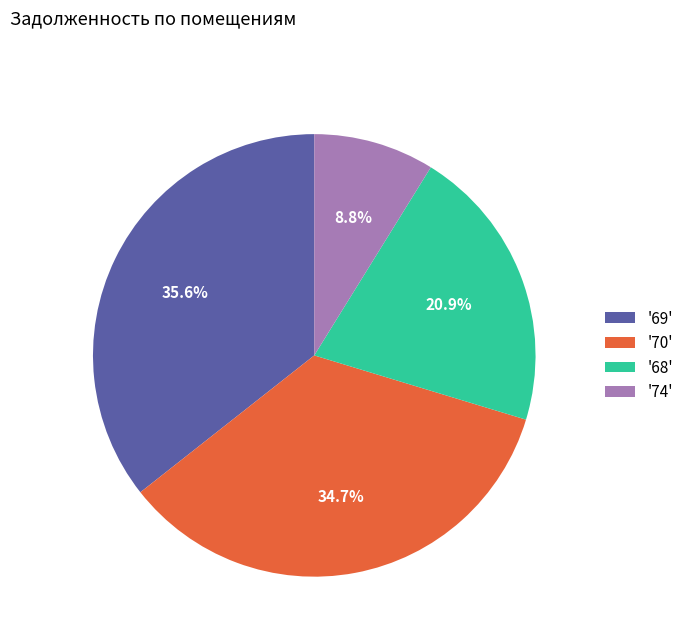

Count the number of slices in the pie.

4